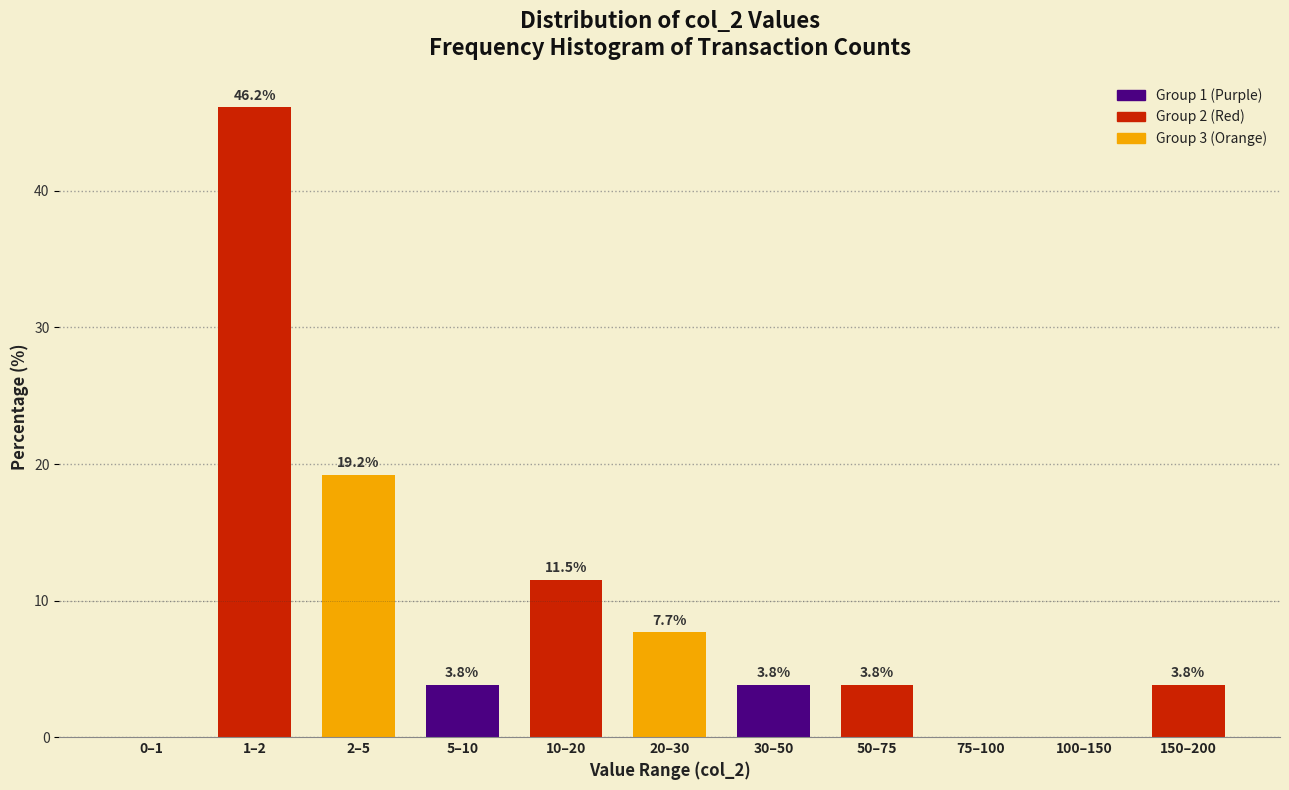

Reading right to left, list all the values displayed in this chart.

150–200=3.8	100–150=0.0	75–100=0.0	50–75=3.8	30–50=3.8	20–30=7.7	10–20=11.5	5–10=3.8	2–5=19.2	1–2=46.2	0–1=0.0